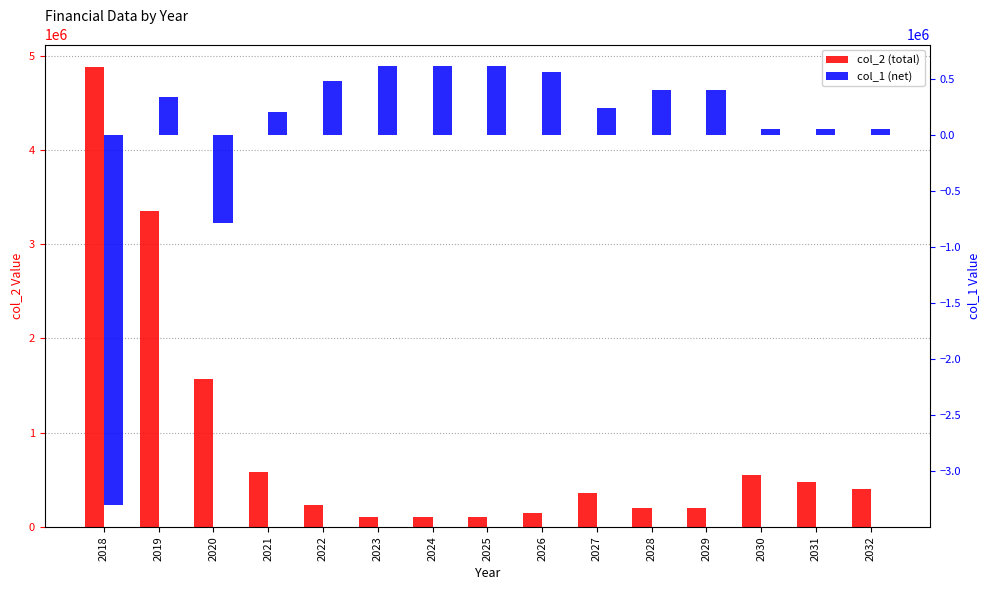

What is the sum of the col_1 (net) values at 2023 and 2020?

-176366.0